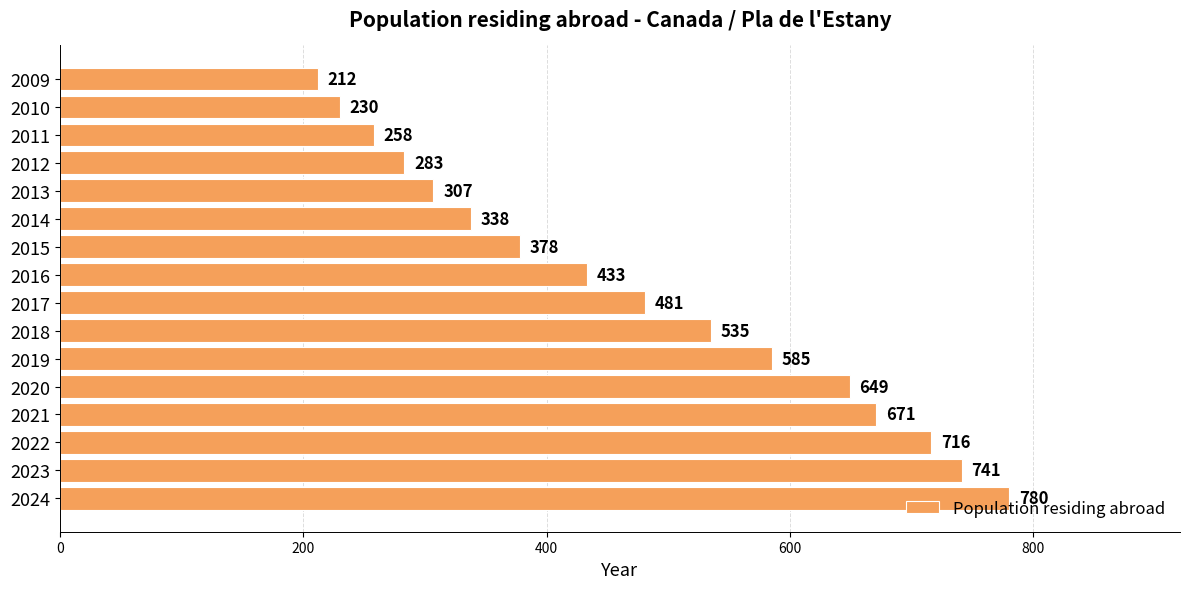

List the labels in order of value, smallest first.

2009, 2010, 2011, 2012, 2013, 2014, 2015, 2016, 2017, 2018, 2019, 2020, 2021, 2022, 2023, 2024